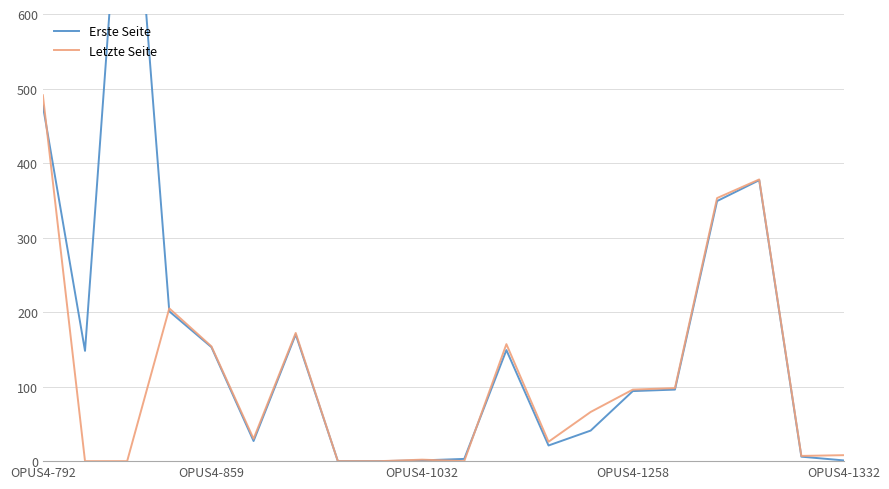

Reading left to right, extract all data points from this chart.

Erste Seite: 477	148	931	201	153	27	170	0	0	1	3	149	21	41	94	96	349	377	6	1
Letzte Seite: 491	0	0	205	154	30	172	0	0	2	0	157	26	66	96	98	353	378	7	8